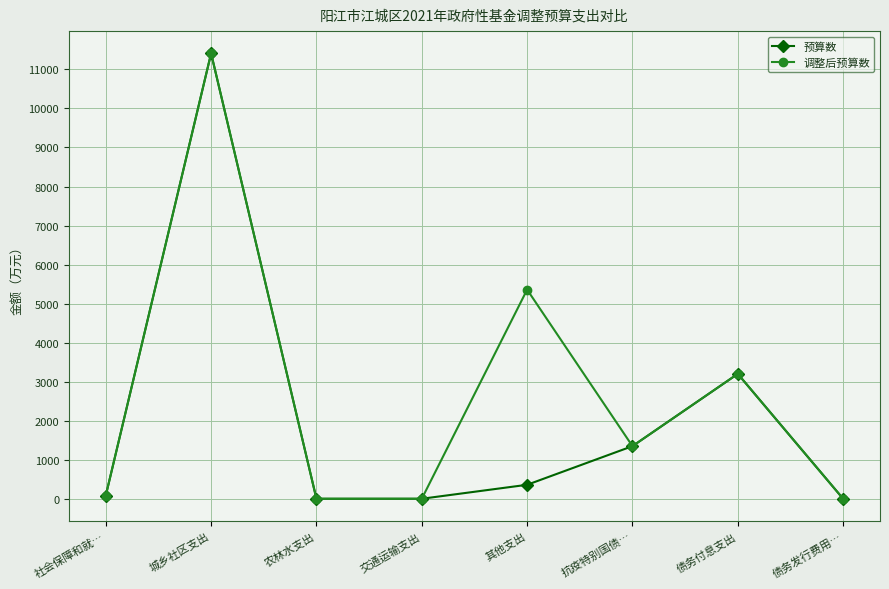

At which category does 预算数 reach its first local peak?

城乡社区支出